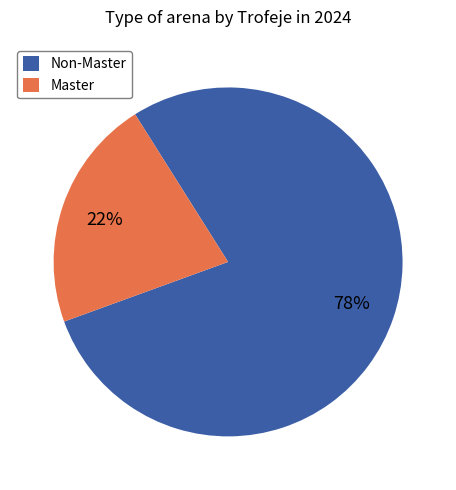

Between Non-Master and Master, which is larger?

Non-Master